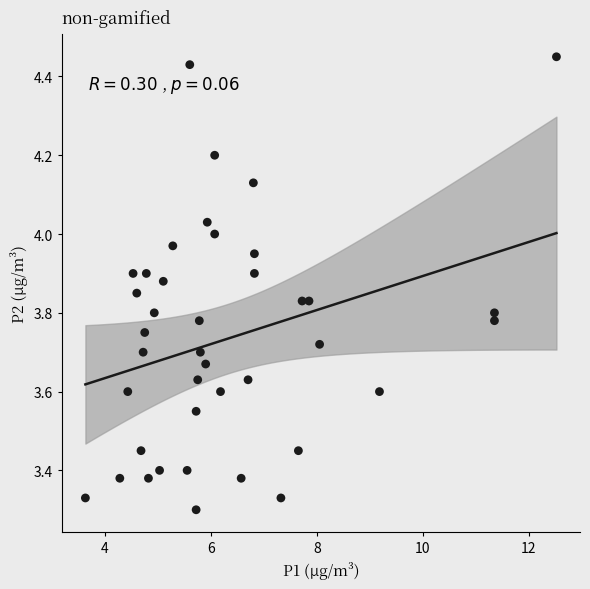

What is the range of X values (max minus min)?

8.9